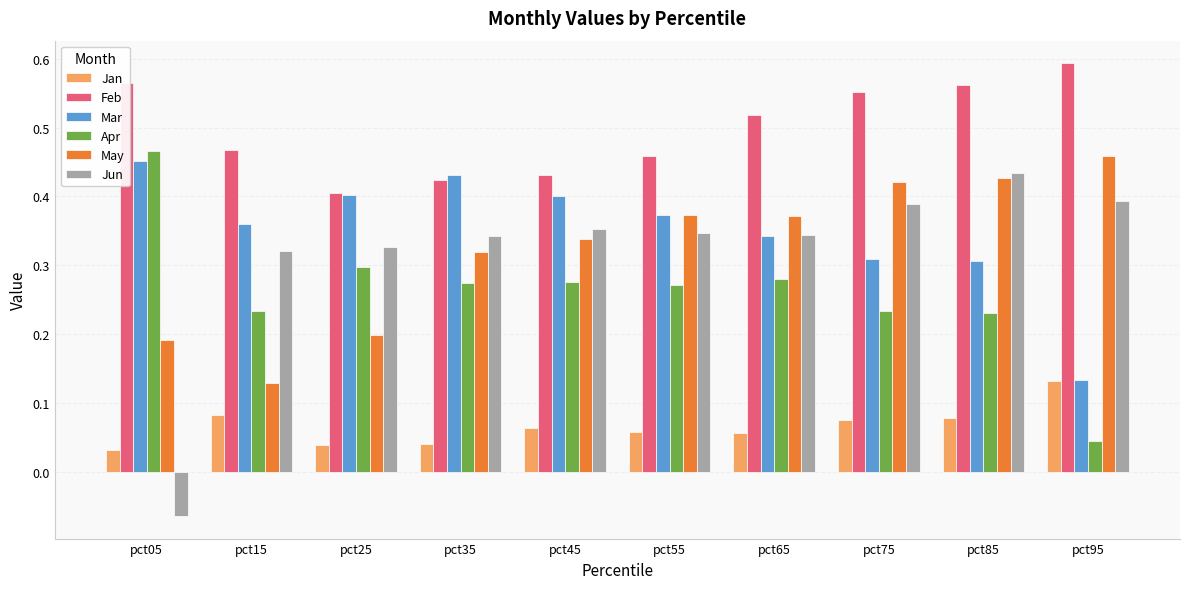

The value of Feb at pct05 is 0.6. True or false?

True